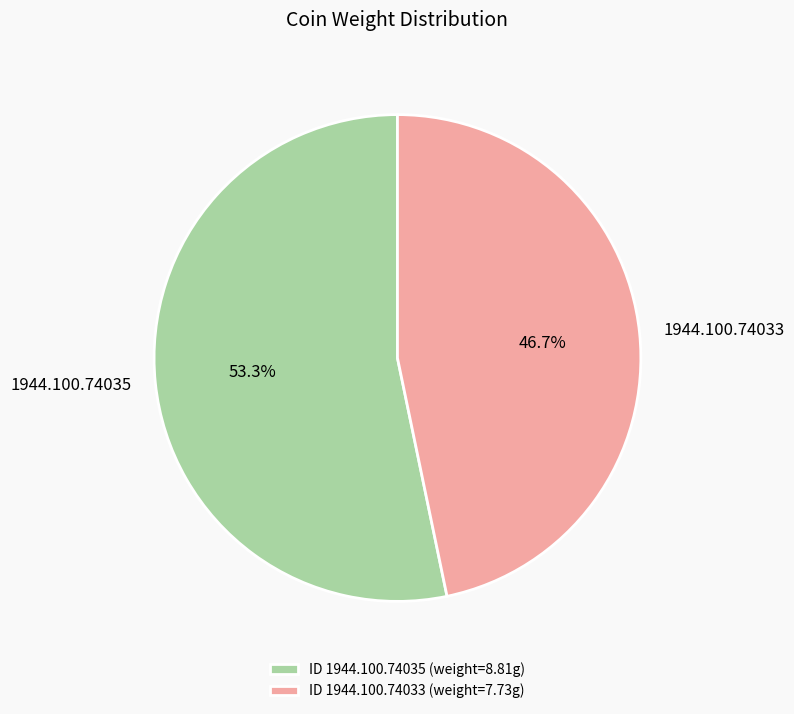

To the nearest percent, what percentage of the pie is 1944.100.74033?

47%